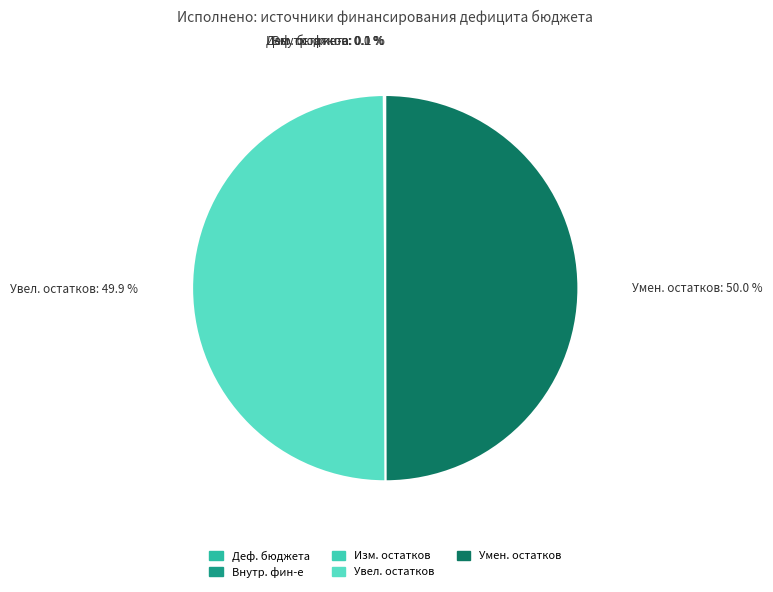

Combined, do источники внутреннего финансирования and изменение остатков средств account for over 50%?

No